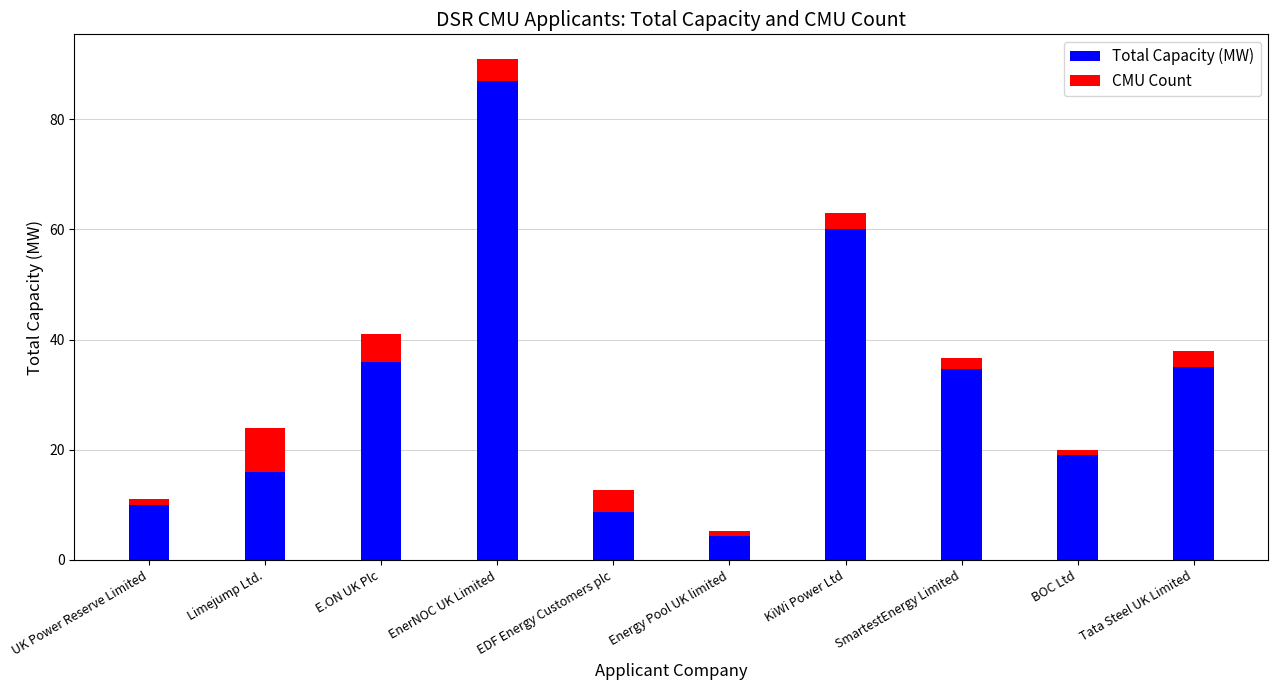

True or false: Total Capacity (MW) has a value of 16.0 at Limejump Ltd..

True